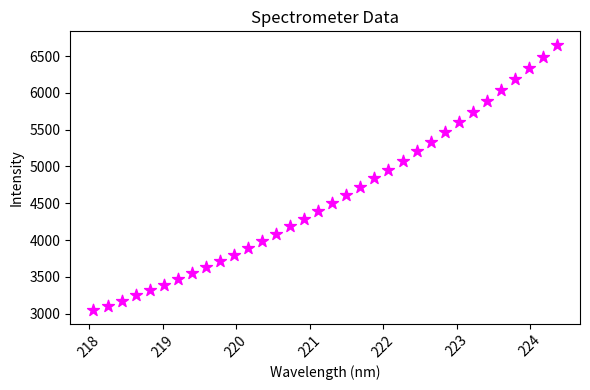

What is the range of X values (max minus min)?

6.3